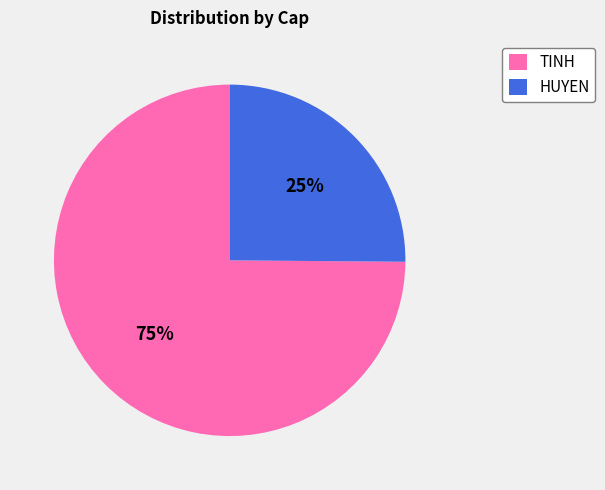

Which category has the biggest portion of the pie?

TINH